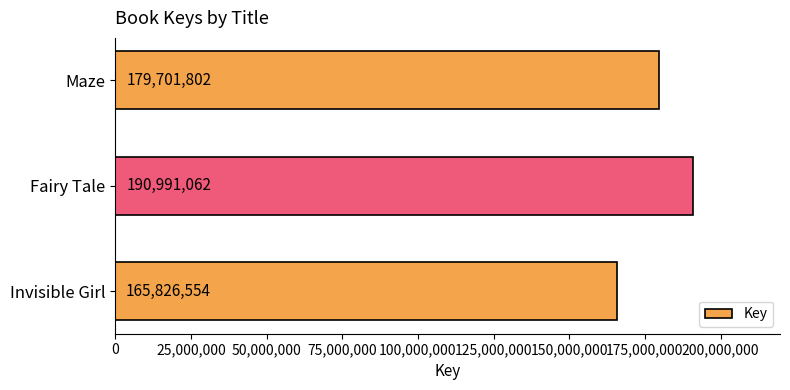

How many bars are there in total?

3